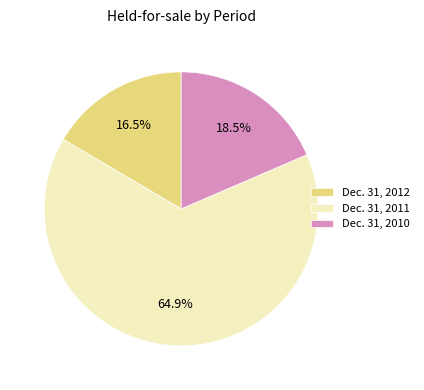

Which has a higher value, Dec. 31, 2010 or Dec. 31, 2012?

Dec. 31, 2010